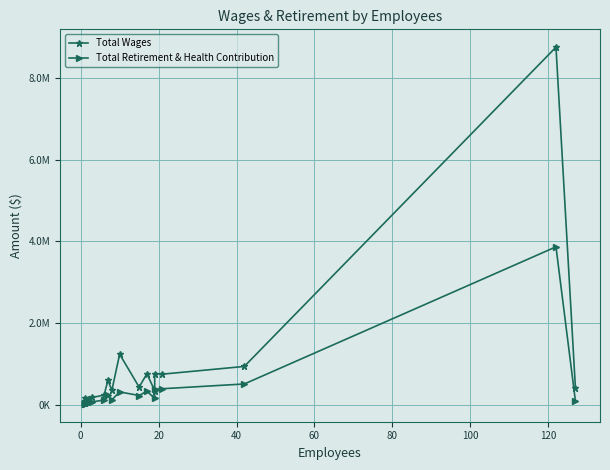

What is the sum of all Total Retirement & Health Contribution values?

7035718